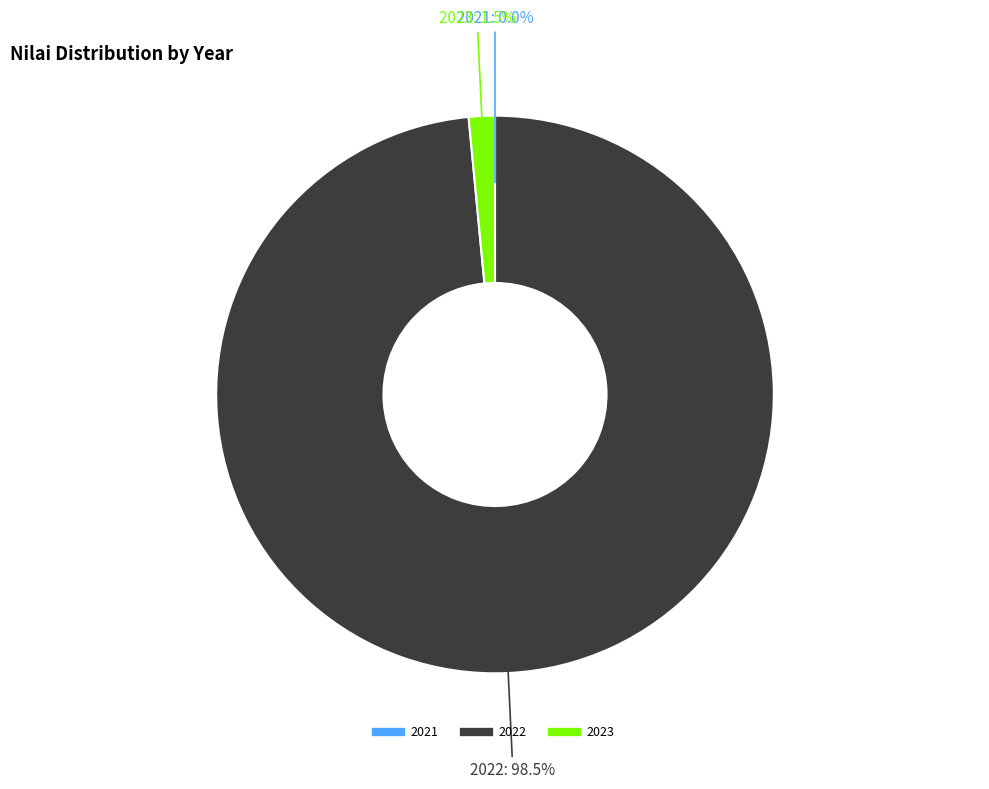

Do 2022 and 2023 together represent more than half of the pie?

Yes